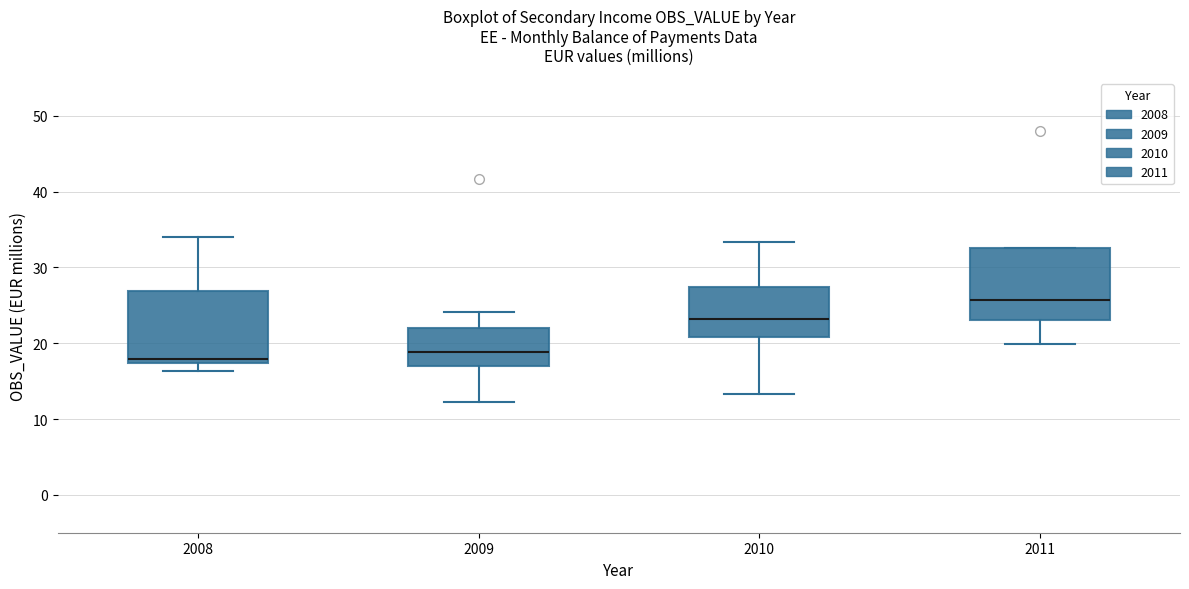

Reading left to right, transcribe this box plot: for each box, give where its median line is, the range the box spans, and where its two whiskers end, as read against the y-axis. The values are not printed on the chart, so give them approximately, as read against the axis.

2008: median 18, box 17 to 27, whiskers 16 to 34
2009: median 19, box 17 to 22, whiskers 12 to 24
2010: median 23, box 21 to 27, whiskers 13 to 33
2011: median 26, box 23 to 33, whiskers 20 to 33